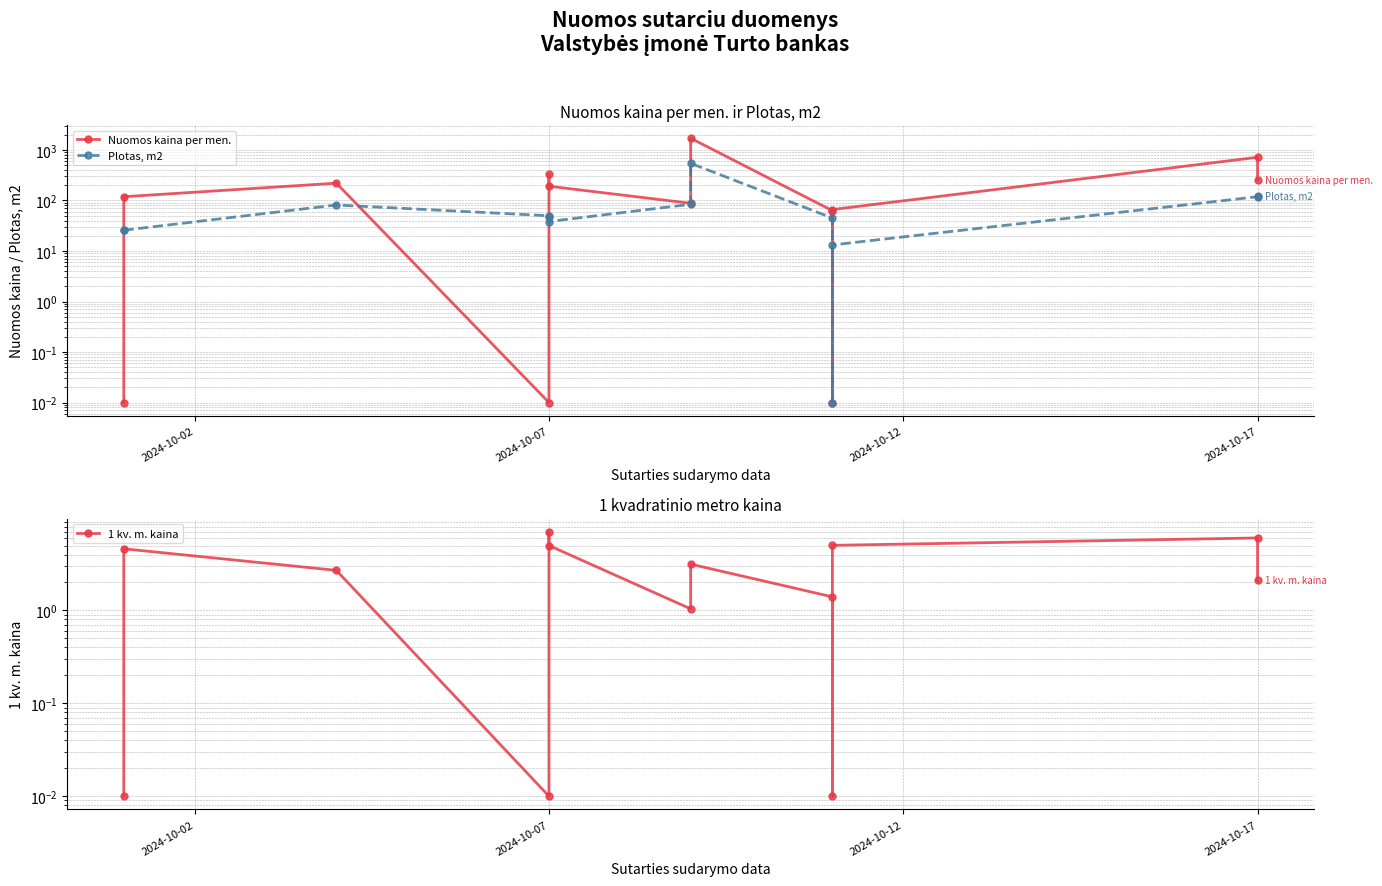

True or false: 1 kv. m. kaina and Plotas, m2 cross at least once.

False